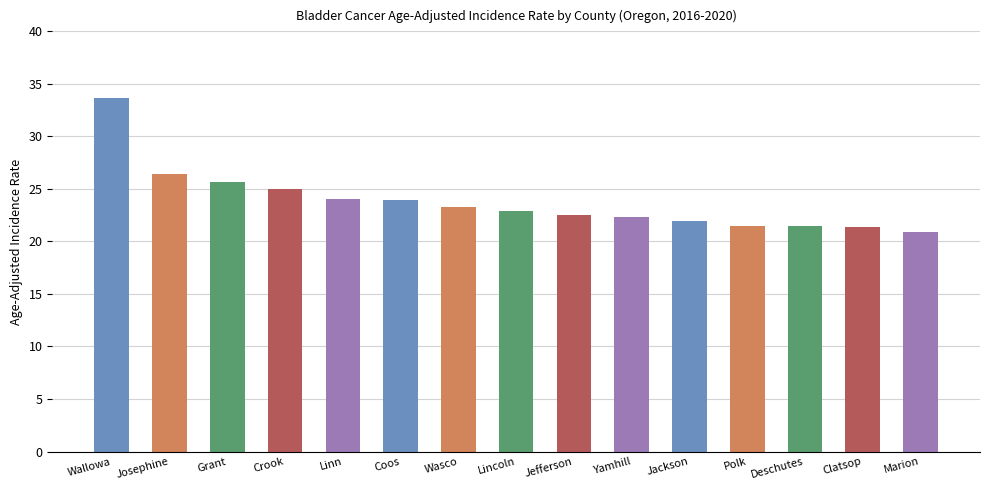

Does the chart contain any negative values?

No